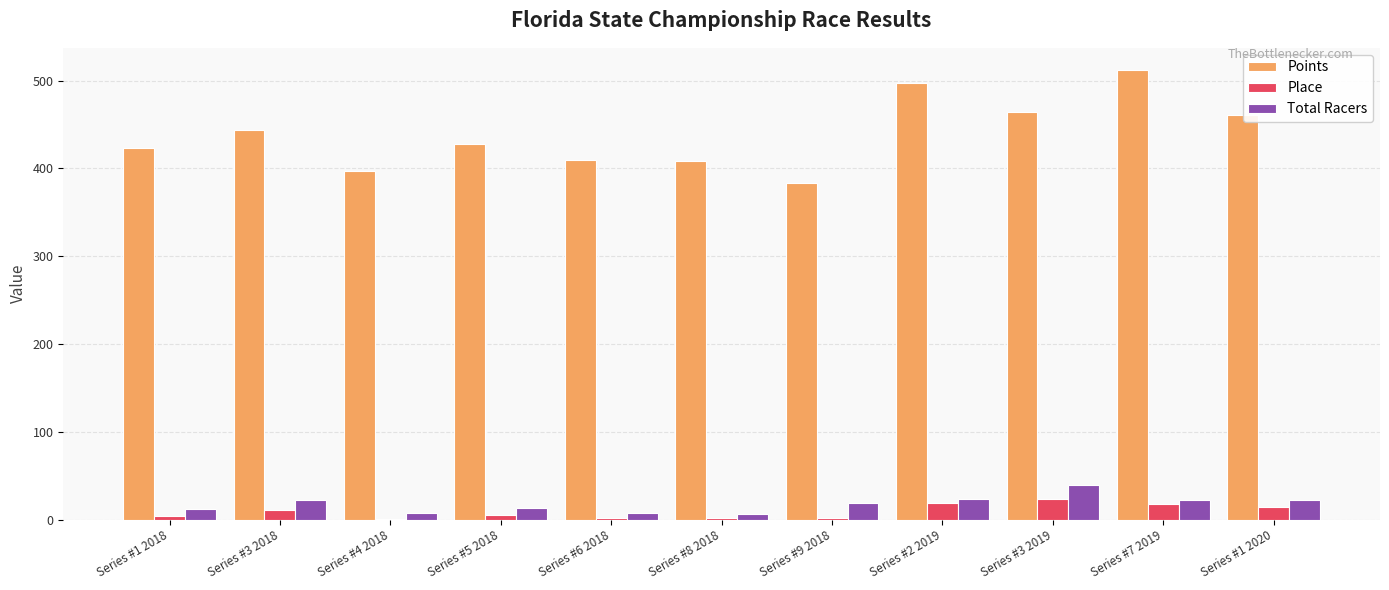

Is the value of Points at Series #8 2018 greater than the value of Place at Series #4 2018?

Yes